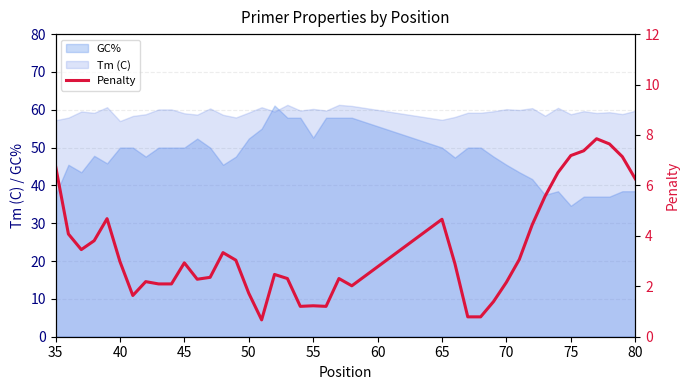

How many times do Tm (C) and GC% cross each other?

2